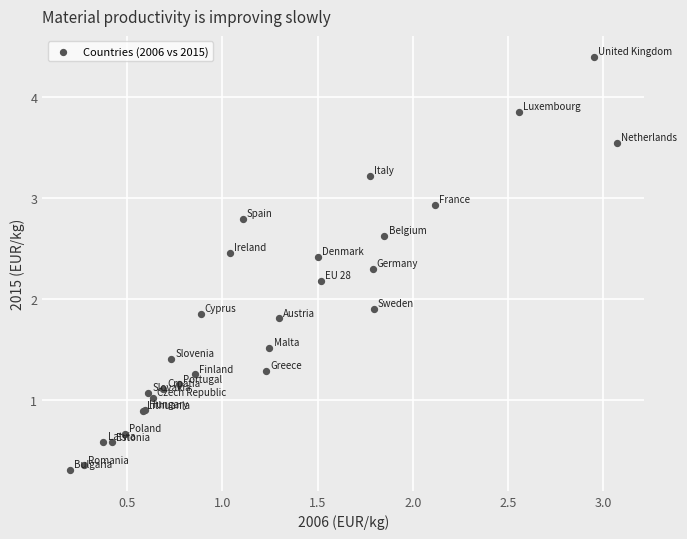

What Y value in the scatter plot is closest to 2?

1.9